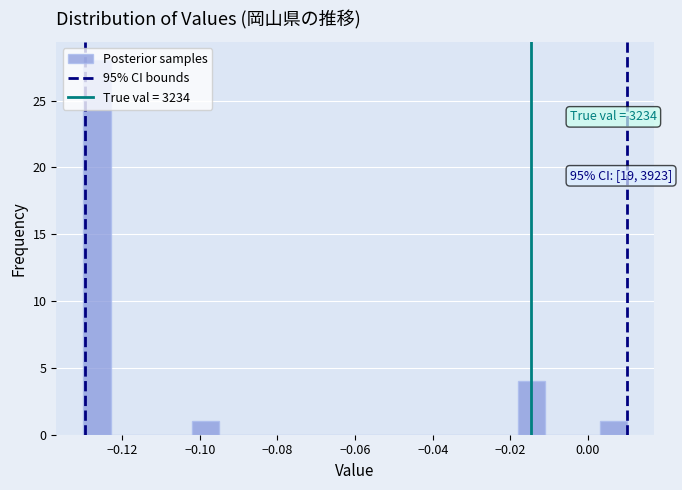

Around what value on the x-axis is the tallest bar? Give the approximate position of its centre, as read against the axis.

-0.126